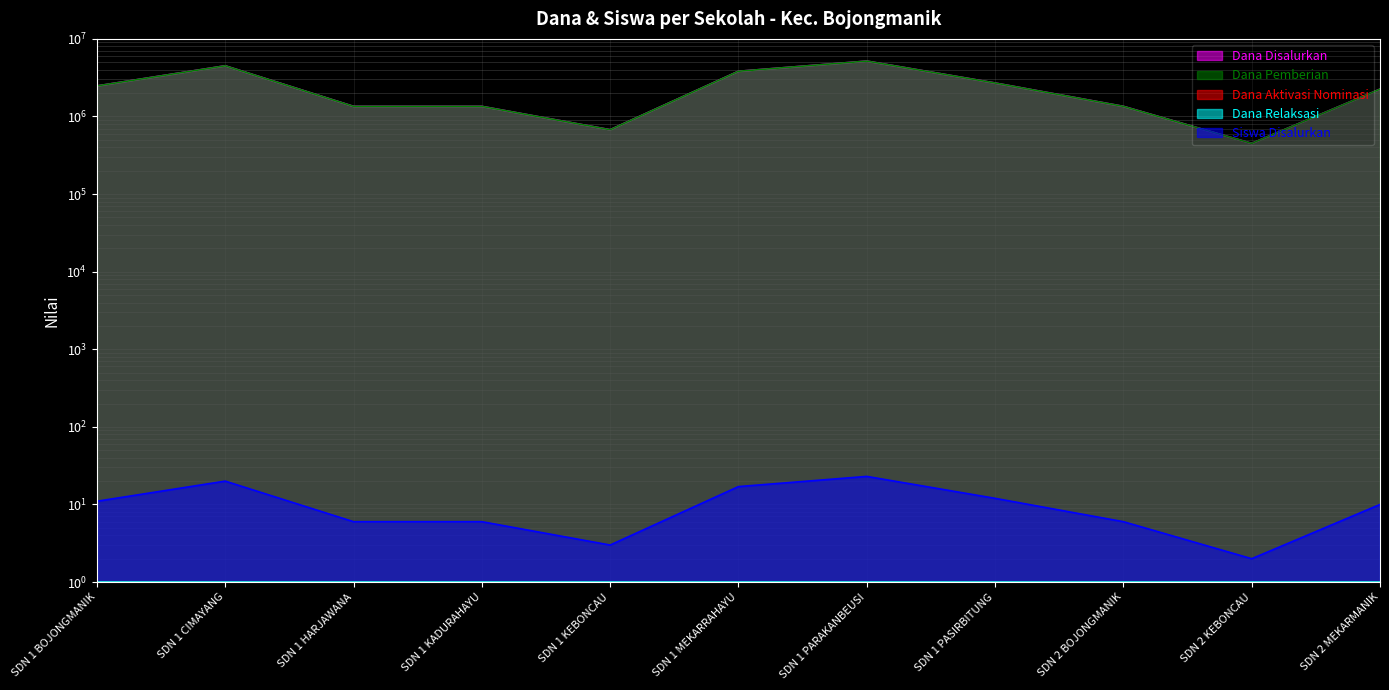

True or false: Dana Pemberian has more than 2 interior local peaks.

False